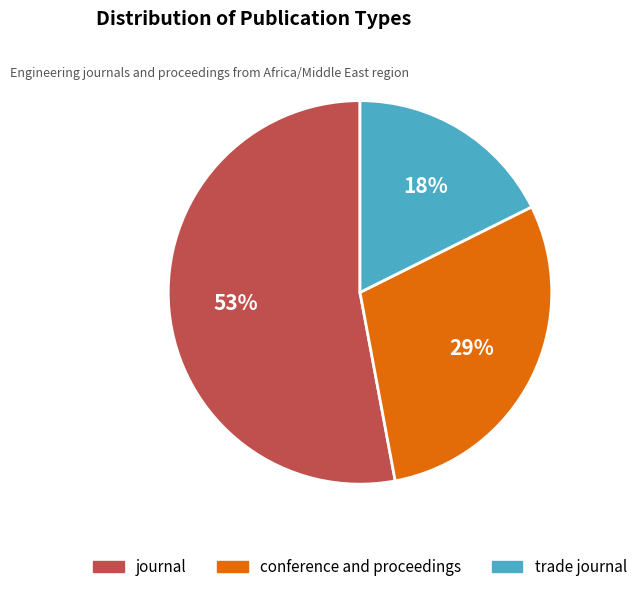

To the nearest percent, what is the combined percentage of journal and trade journal?

71%